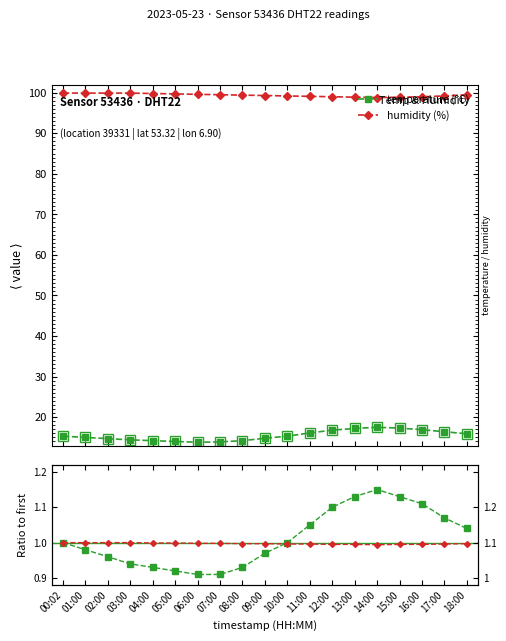

What is the value of the temperature (°C) point at the 11th from the left?

15.3